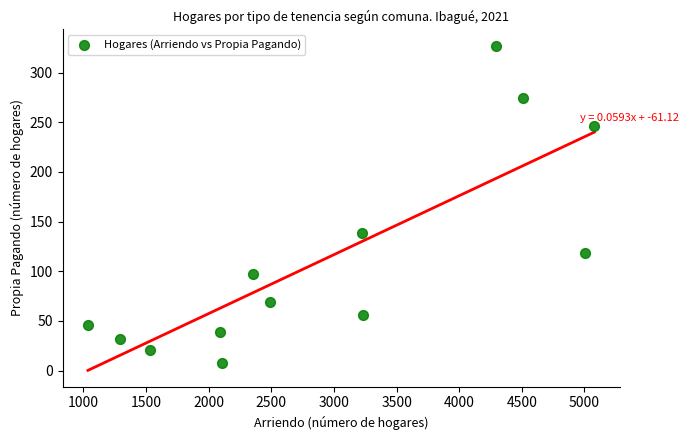

What is the range of X values (max minus min)?

4042